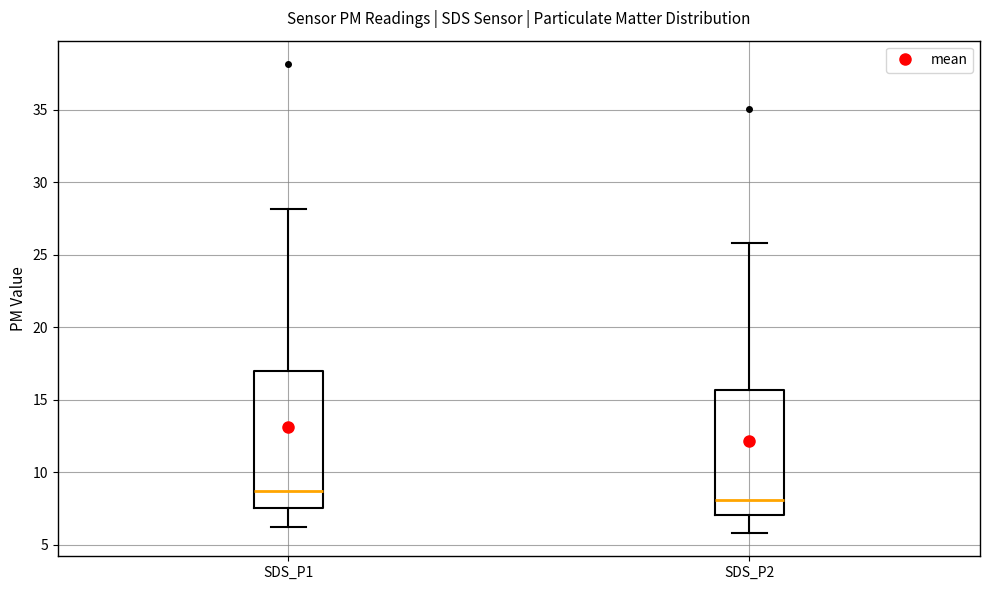

Which box has the lowest median line?

SDS_P2